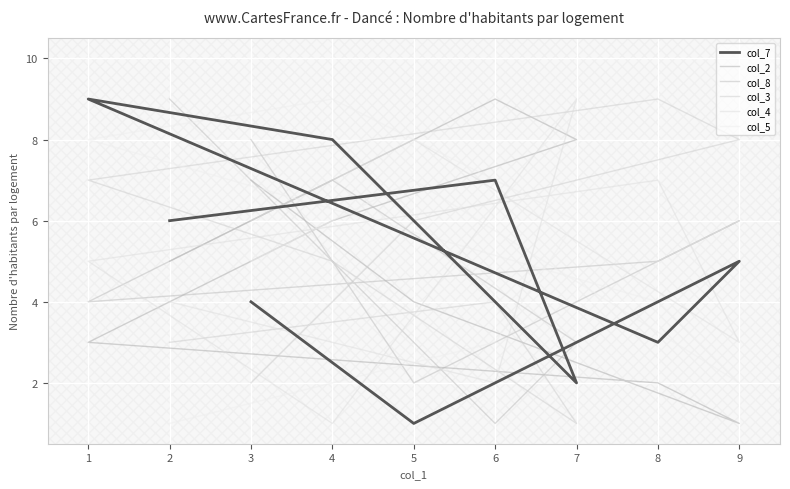

How many data points does each series have?

9